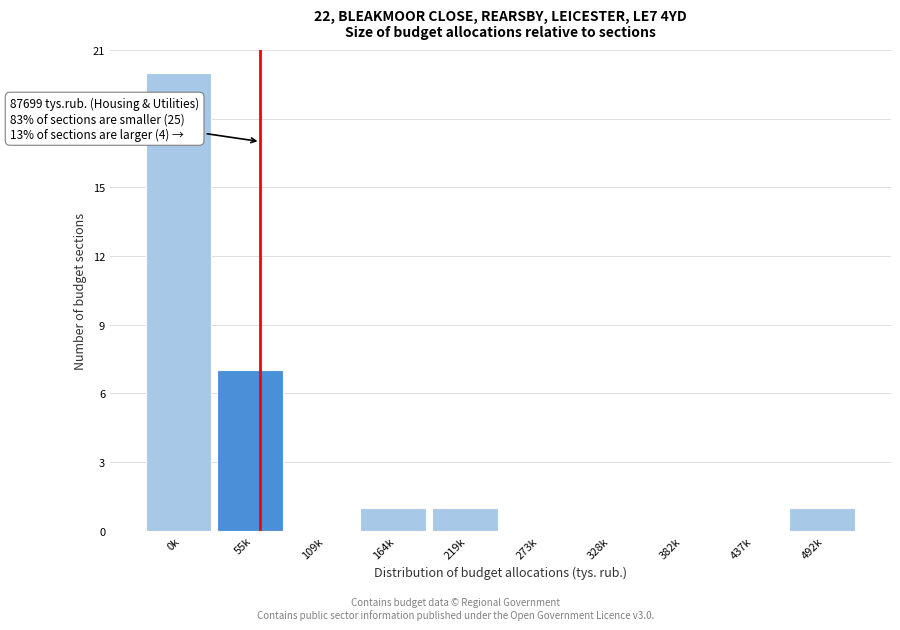

Reading left to right, extract all data points from this chart.

0k=20	55k=7	109k=0	164k=1	219k=1	273k=0	328k=0	382k=0	437k=0	492k=1